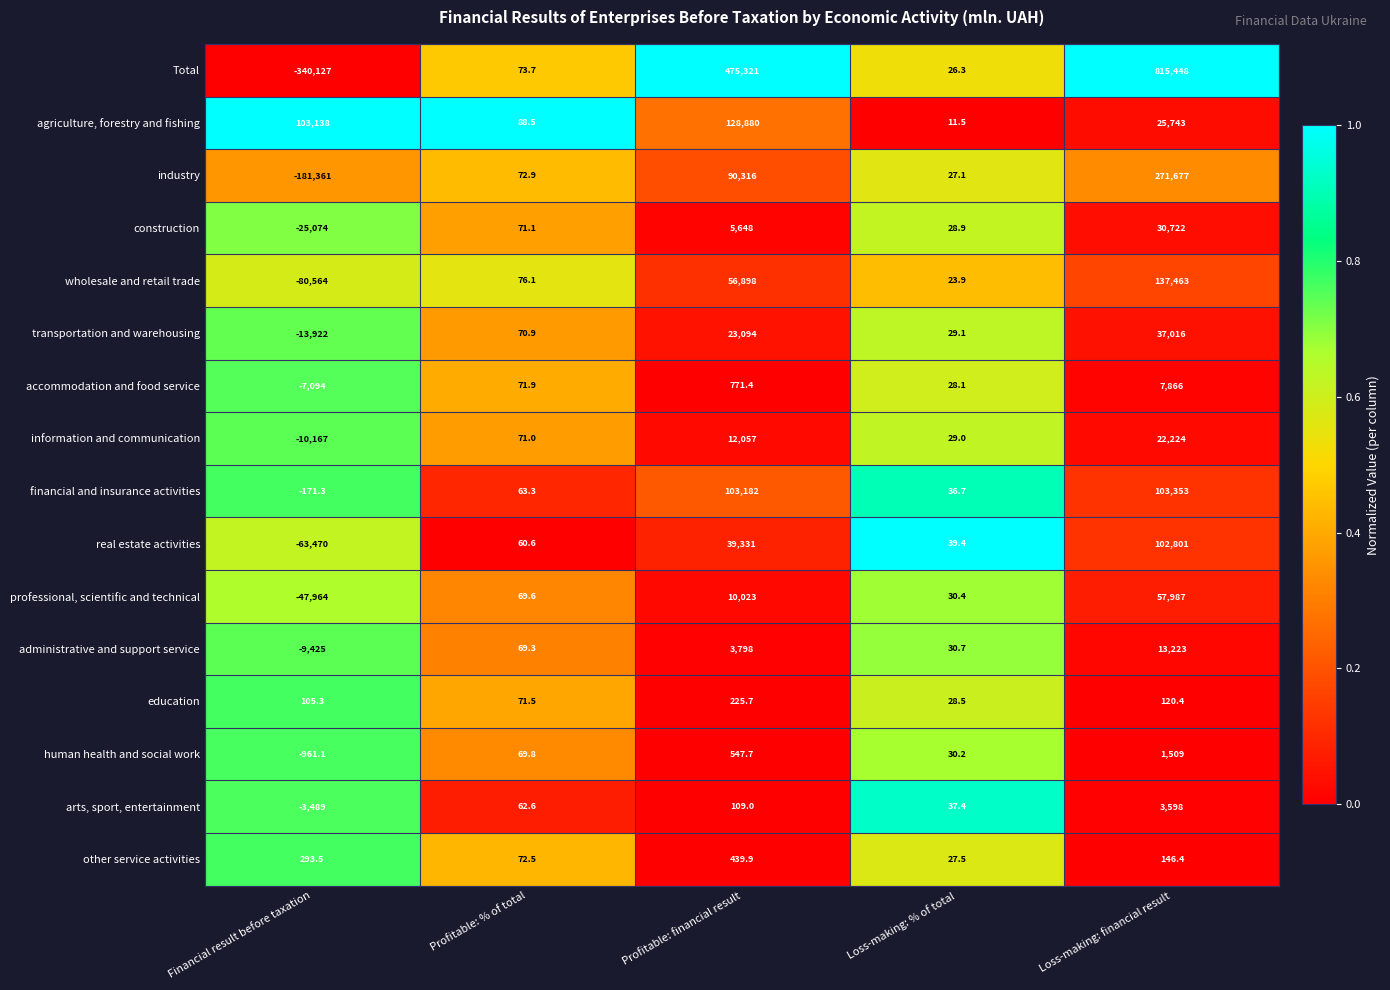

The value of human health and social work at Loss-making: % of total is 30.2. True or false?

True